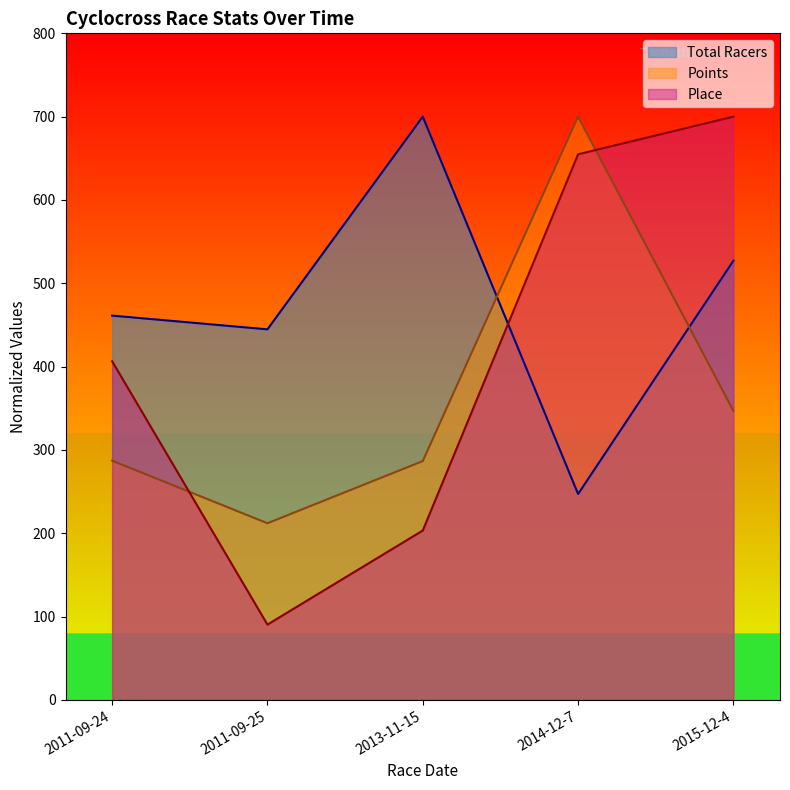

Which has a higher value, 2015-12-4 or 2013-11-15?

2013-11-15